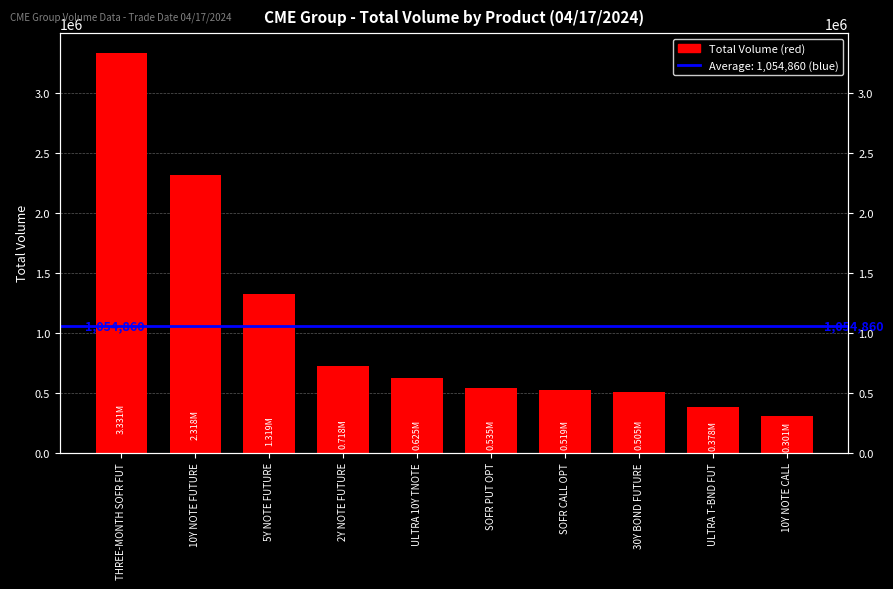

What is the approximate value at THREE-MONTH SOFR FUT, to the nearest 50?

3331250